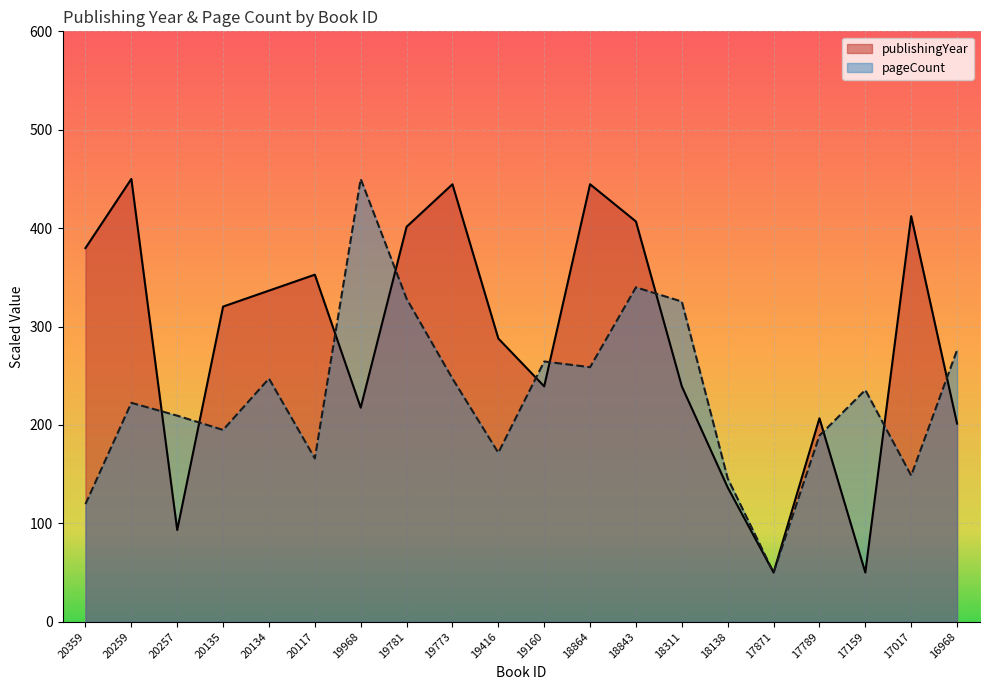

At which category does publishingYear reach its first local valley?

20257